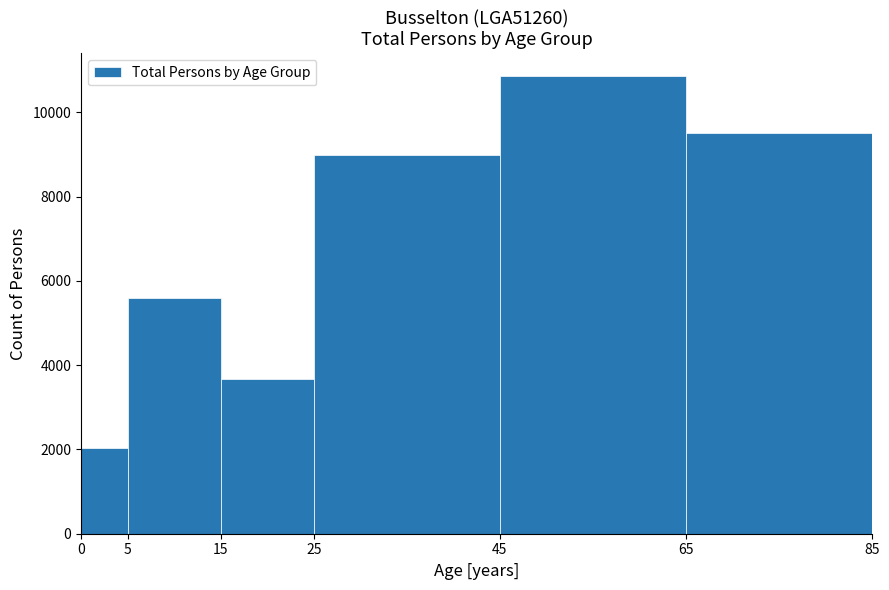

Reading left to right, list every bar in this chart as the range it spans on the x-axis followed by its height. The values are not printed on the chart, so give them approximately, as read against the axis.

0 to 5: 2000
5 to 15: 5600
15 to 25: 3600
25 to 45: 9000
45 to 65: 10800
65 to 85: 9600